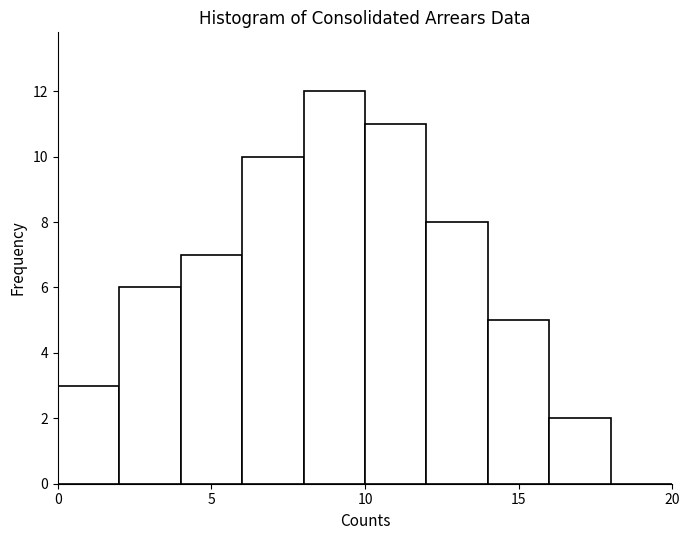

Reading left to right, transcribe this chart: for each bar, give the range it covers on the x-axis and its height. The values are not printed on the chart, so give them approximately, as read against the axis.

0 to 2: 3
2 to 4: 6
4 to 6: 7
6 to 8: 10
8 to 10: 12
10 to 12: 11
12 to 14: 8
14 to 16: 5
16 to 18: 2
18 to 20: 0